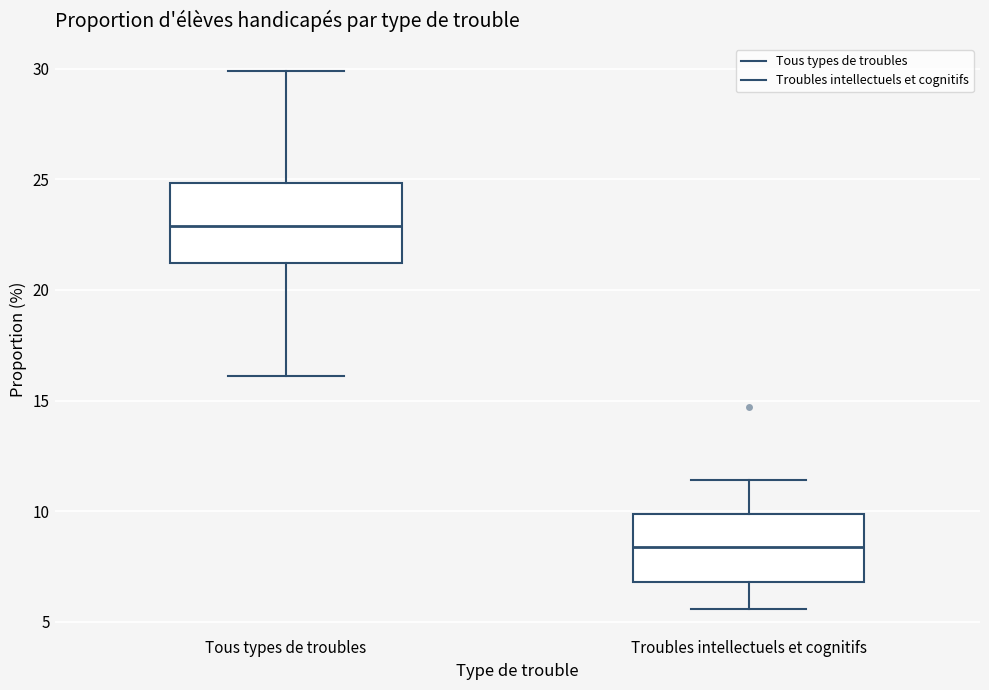

Which box is the tallest, from its lower edge to its upper edge?

Tous types de troubles